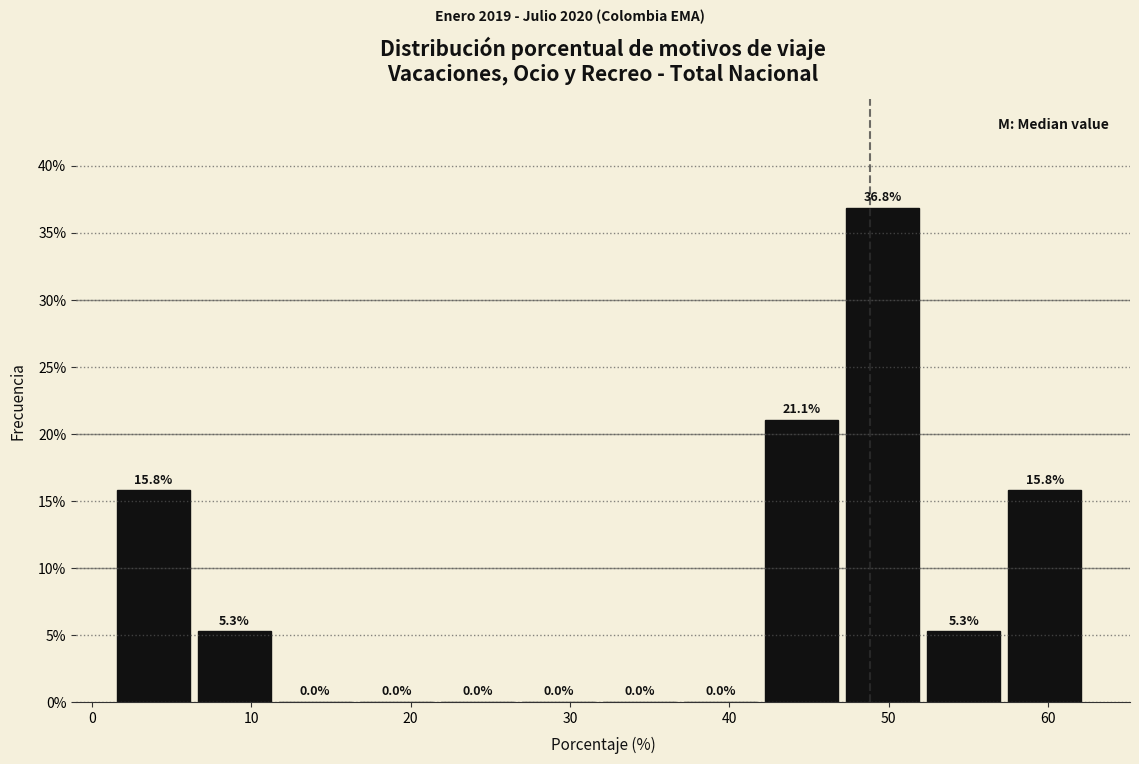

What is the height of the bar covering 2 to 7 on the x-axis? The bar edges are not printed on the chart, so give them approximately, as read against the axis.

15.8